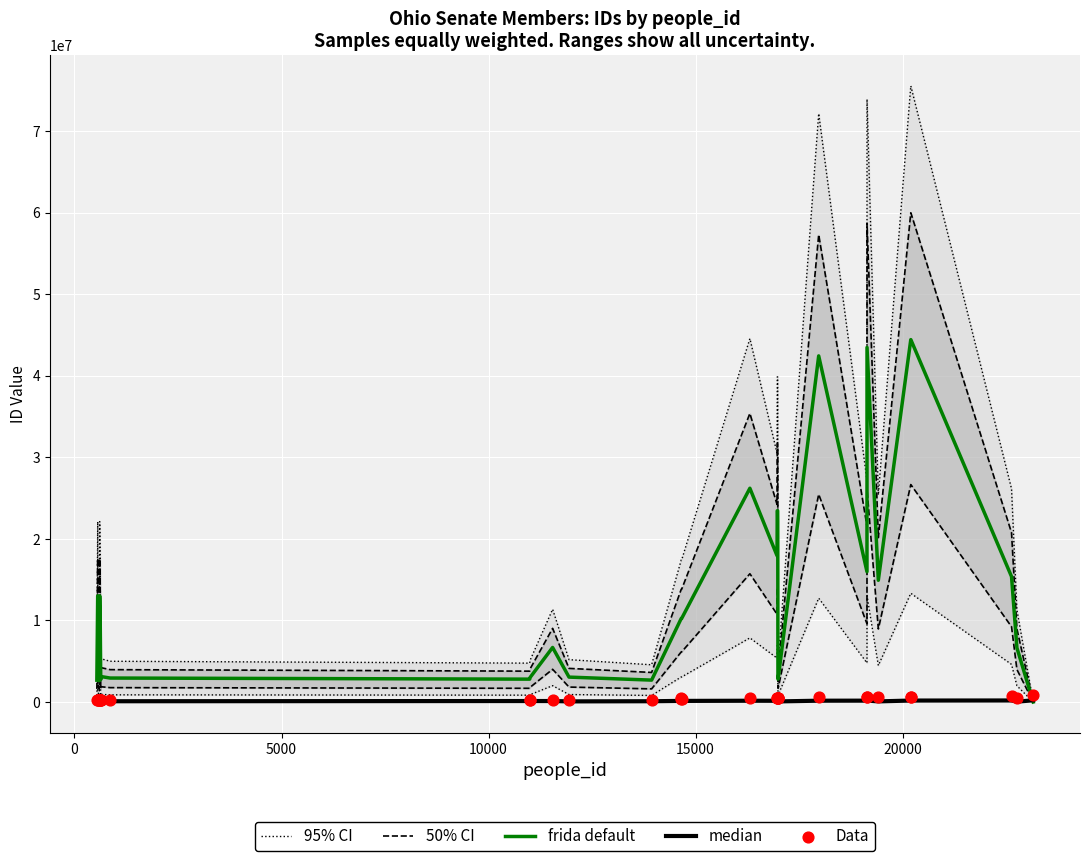

Which series contains the lowest Y value?

95% CI